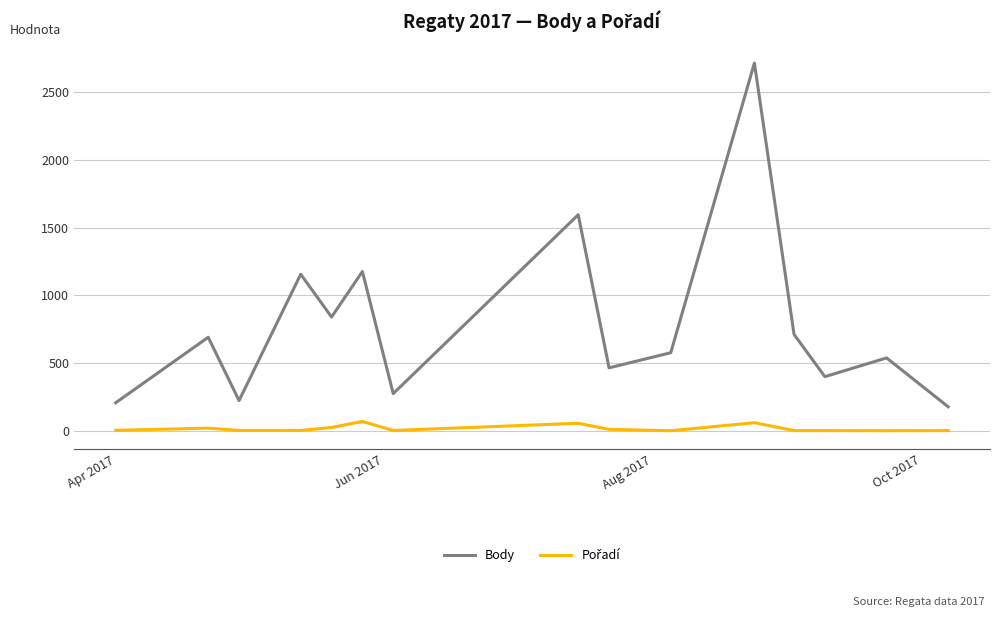

Which series has the largest total across all categories?

Body